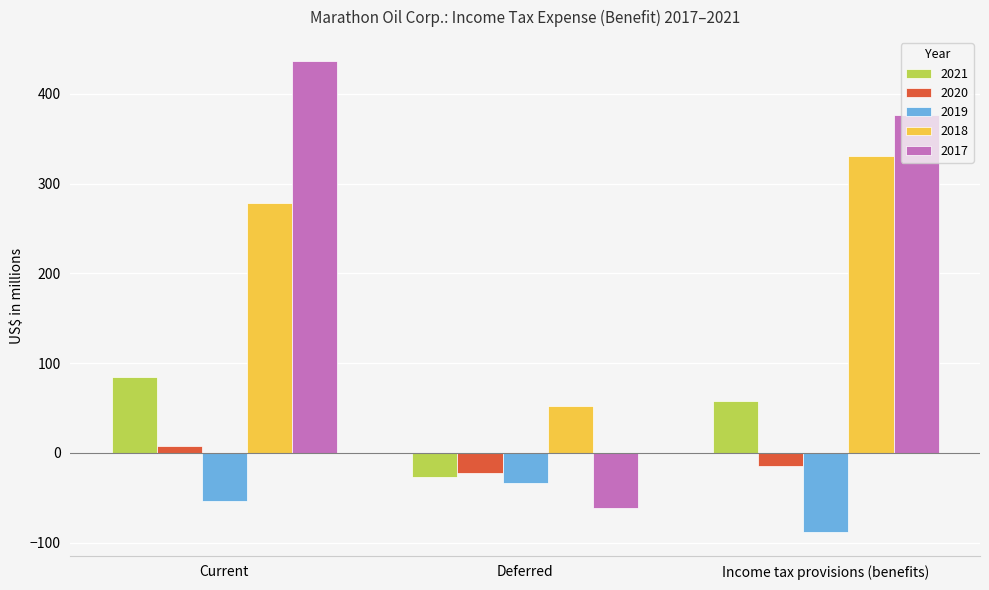

The value of 2019 at Current is -54. True or false?

True